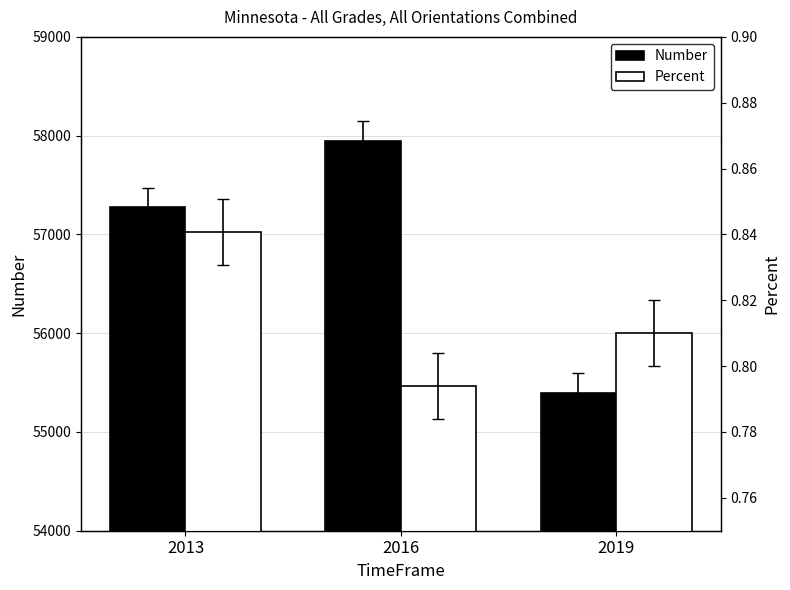

Reading right to left, list all the values displayed in this chart.

Number: 2019=55396.0	2016=57947.0	2013=57273.0
Percent: 2019=0.8	2016=0.8	2013=0.8